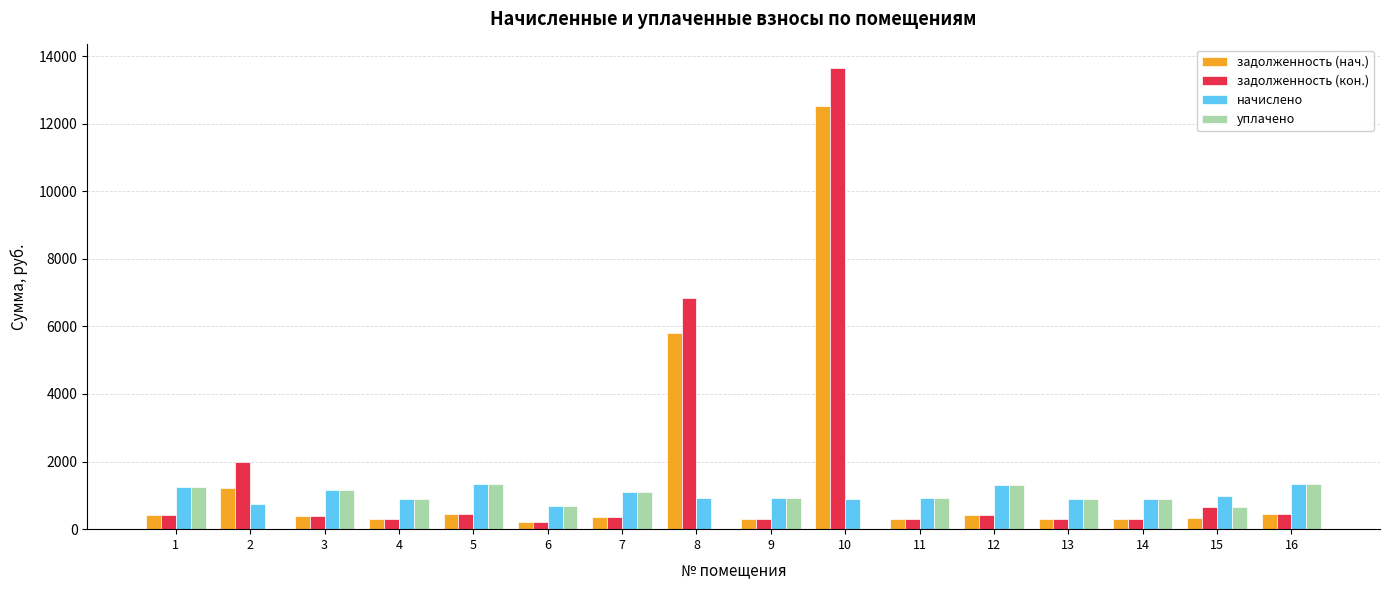

What is the total value across all series at 4?

2373.1